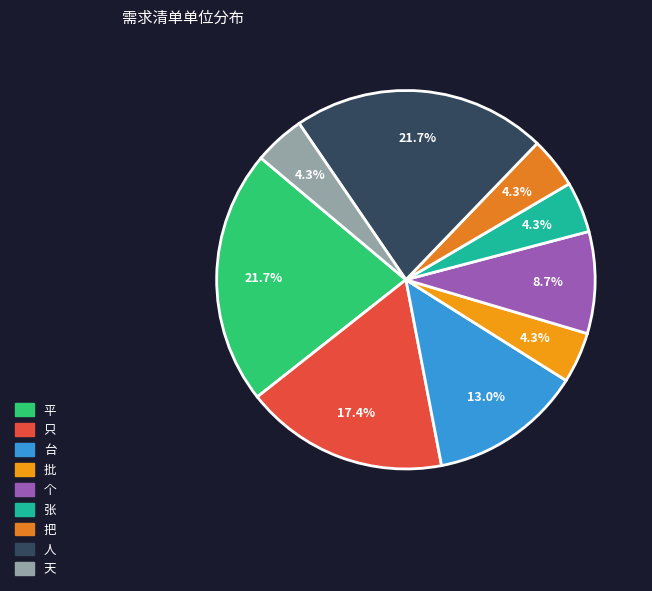

To the nearest percent, what portion does 人 represent?

22%